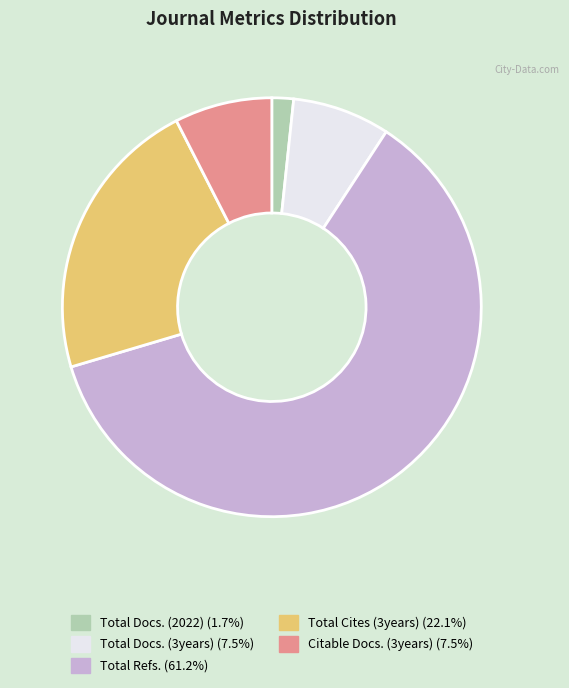

Which category has the biggest portion of the pie?

Total Refs.